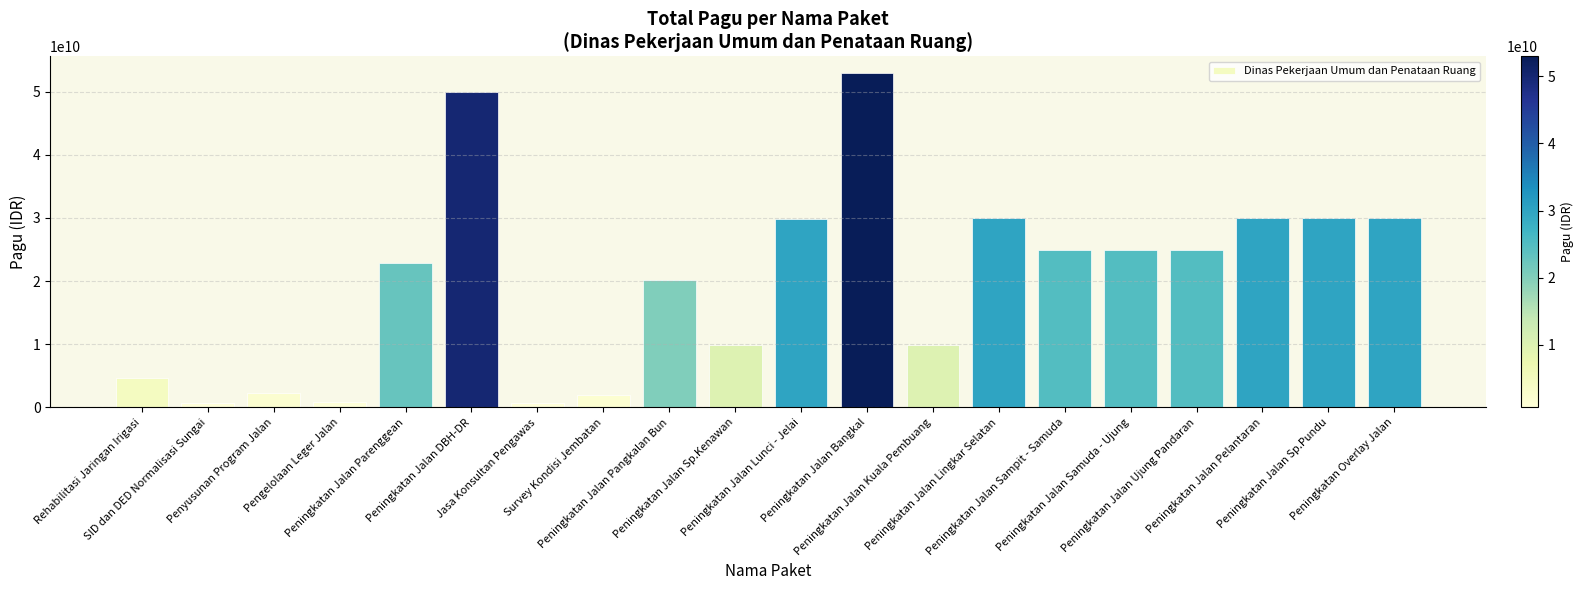

What is the ratio of the value at Peningkatan Overlay Jalan to the value at Jasa Konsultan Pengawas?

40.0